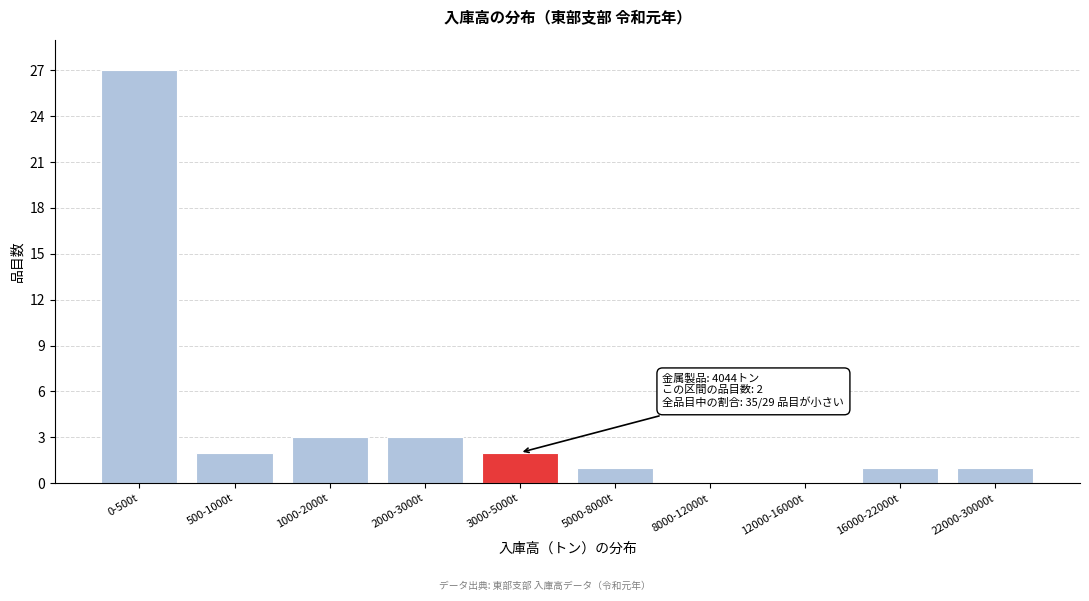

Reading left to right, transcribe all the data shown in this chart.

0-500t=27	500-1000t=2	1000-2000t=3	2000-3000t=3	3000-5000t=2	5000-8000t=1	8000-12000t=0	12000-16000t=0	16000-22000t=1	22000-30000t=1